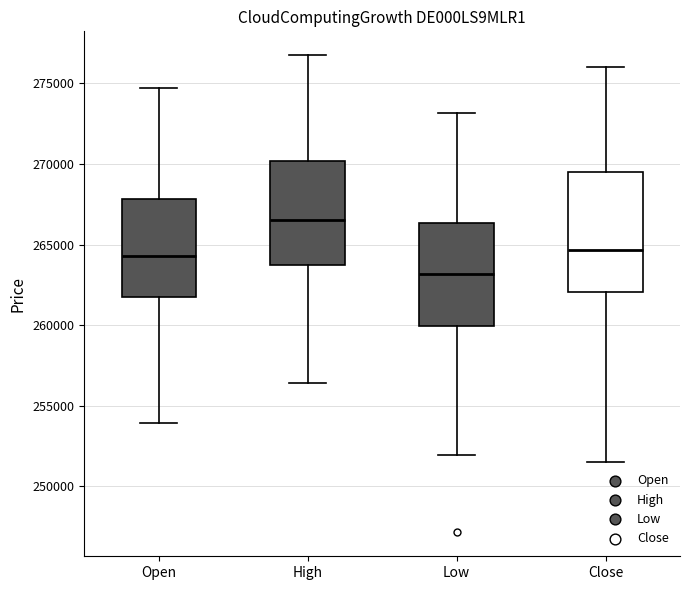

Which box has the lowest median line?

Low